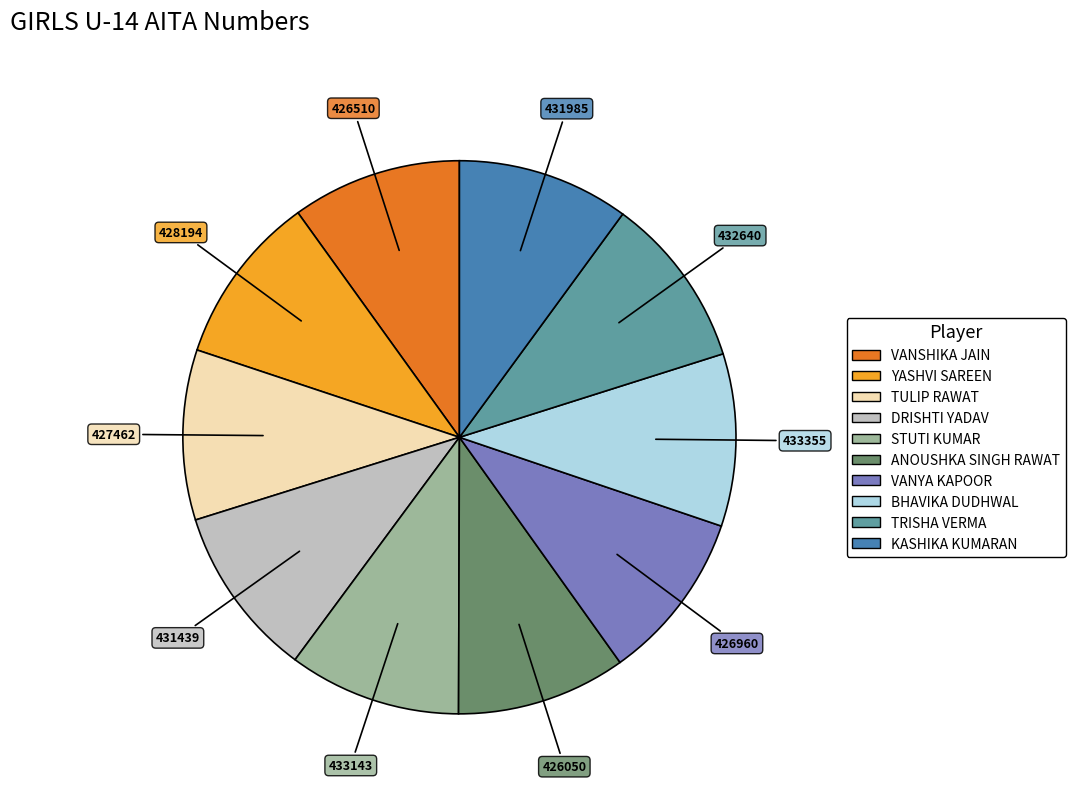

True or false: TRISHA VERMA accounts for 10% of the total.

True